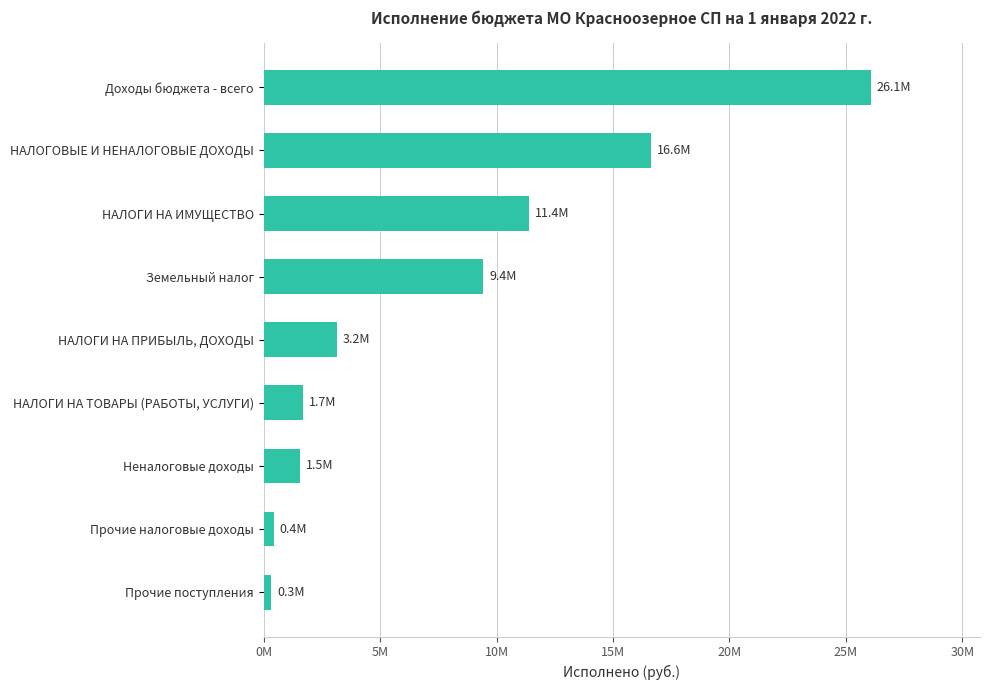

Rank the categories by value from lowest to highest.

Прочие поступления, Прочие налоговые доходы, Неналоговые доходы, НАЛОГИ НА ТОВАРЫ (РАБОТЫ, УСЛУГИ), НАЛОГИ НА ПРИБЫЛЬ, ДОХОДЫ, Земельный налог, НАЛОГИ НА ИМУЩЕСТВО, НАЛОГОВЫЕ И НЕНАЛОГОВЫЕ ДОХОДЫ, Доходы бюджета - всего